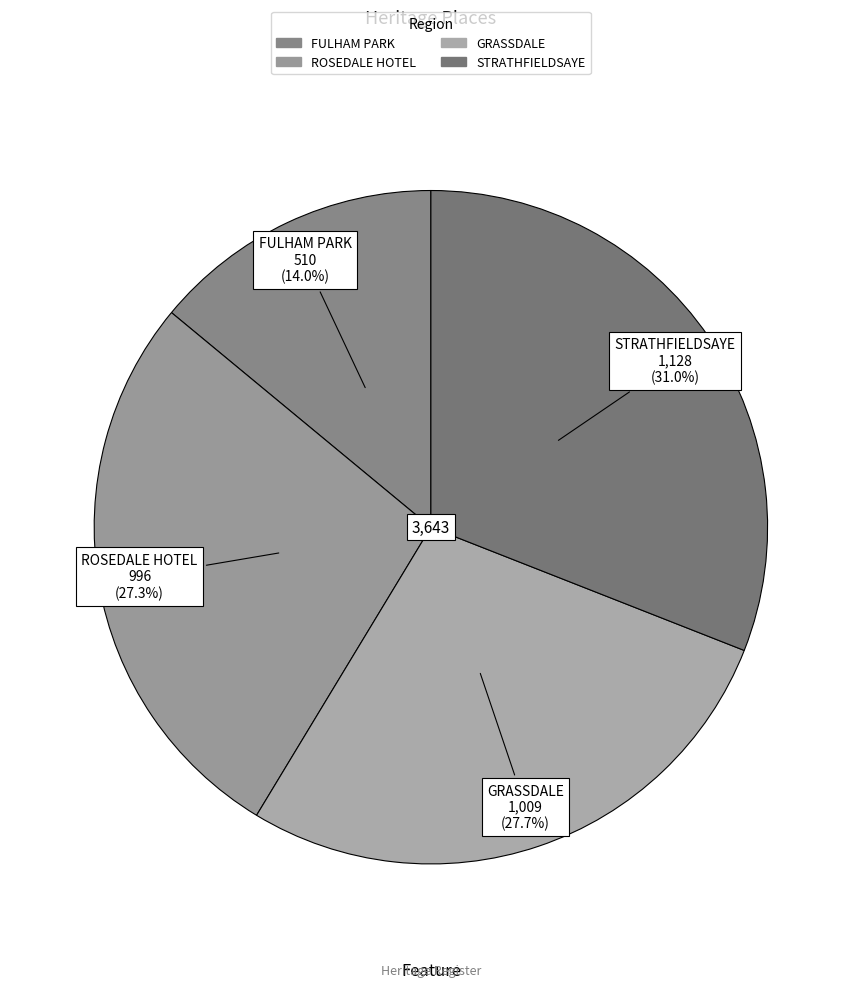

To the nearest percent, what portion does GRASSDALE represent?

28%